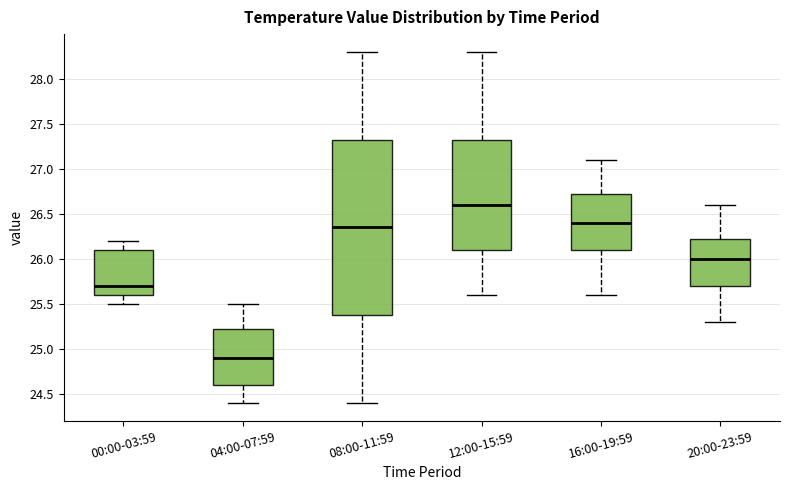

Reading left to right, transcribe this box plot: for each box, give where its median line is, the range the box spans, and where its two whiskers end, as read against the y-axis. The values are not printed on the chart, so give them approximately, as read against the axis.

00:00-03:59: median 25.70, box 25.60 to 26.10, whiskers 25.50 to 26.20
04:00-07:59: median 24.90, box 24.60 to 25.25, whiskers 24.40 to 25.50
08:00-11:59: median 26.35, box 25.40 to 27.35, whiskers 24.40 to 28.30
12:00-15:59: median 26.60, box 26.10 to 27.35, whiskers 25.60 to 28.30
16:00-19:59: median 26.40, box 26.10 to 26.75, whiskers 25.60 to 27.10
20:00-23:59: median 26.00, box 25.70 to 26.25, whiskers 25.30 to 26.60